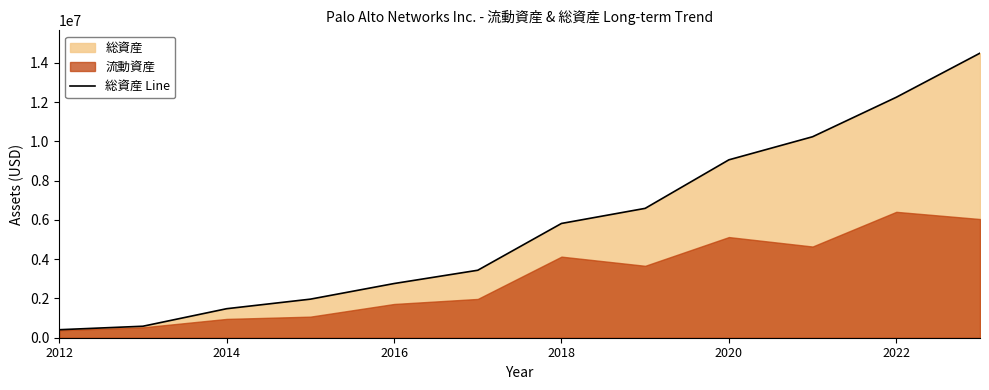

Which category has the lowest value across all series?

2012